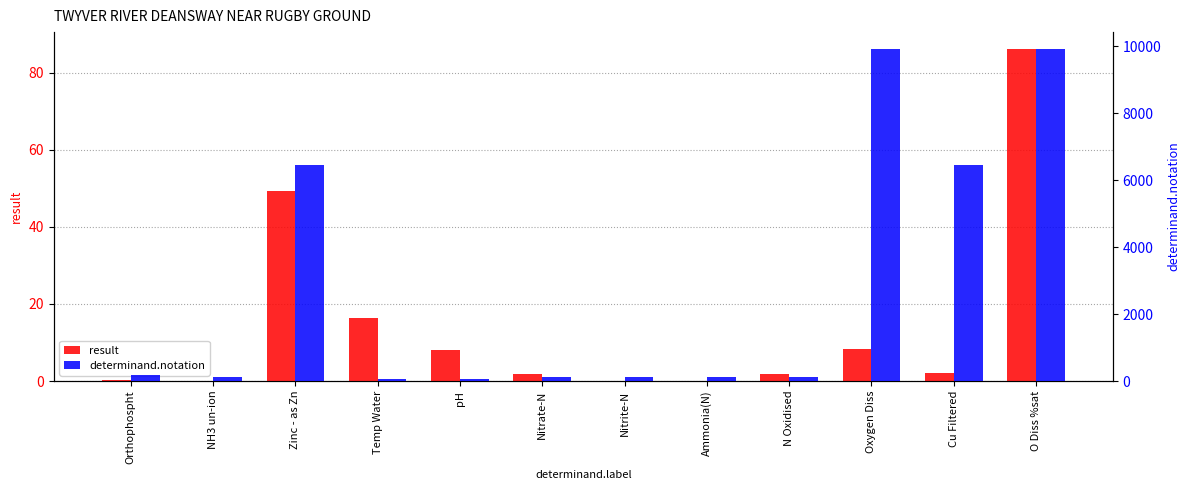

What is the difference between the highest and lowest values at NH3 un-ion?

119.0